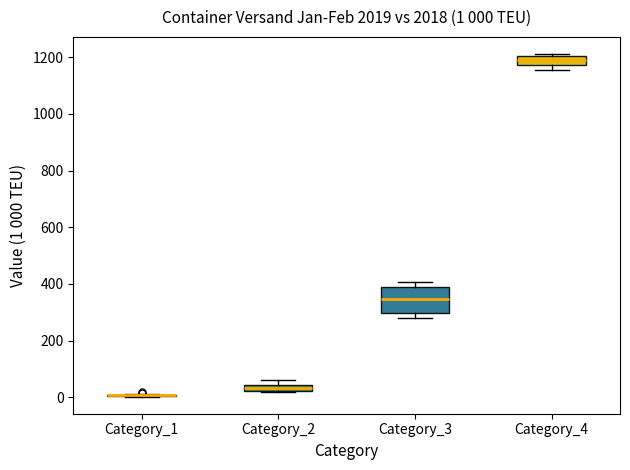

Comparing the boxes themselves (not the whiskers), which one is the tallest?

Category_3